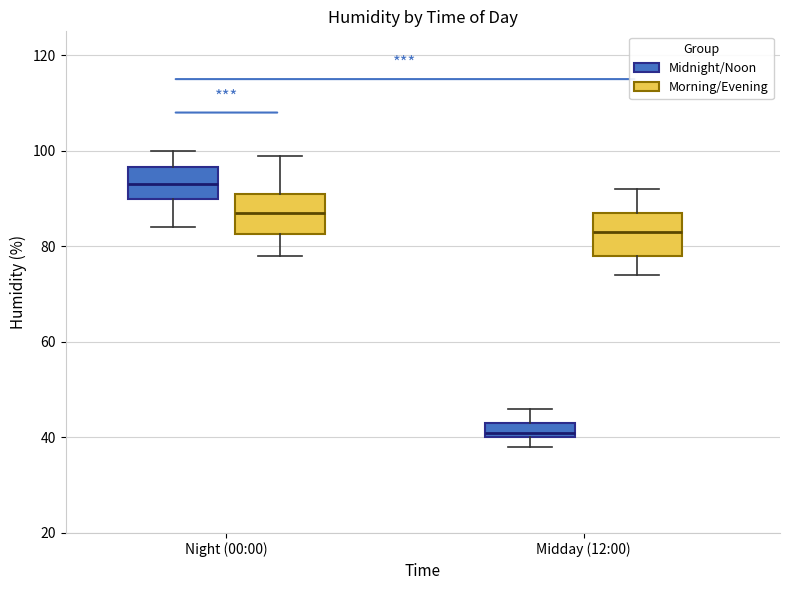

Reading left to right, read every box against the y-axis: the position of its median line, the range the box covers, and the ends of its whiskers. The values are not printed on the chart, so give them approximately, as read against the axis.

Night (00:00) (Midnight/Noon): median 94, box 90 to 96, whiskers 84 to 100
Night (00:00) (Morning/Evening): median 88, box 82 to 92, whiskers 78 to 100
Midday (12:00) (Midnight/Noon): median 42, box 40 to 44, whiskers 38 to 46
Midday (12:00) (Morning/Evening): median 84, box 78 to 88, whiskers 74 to 92